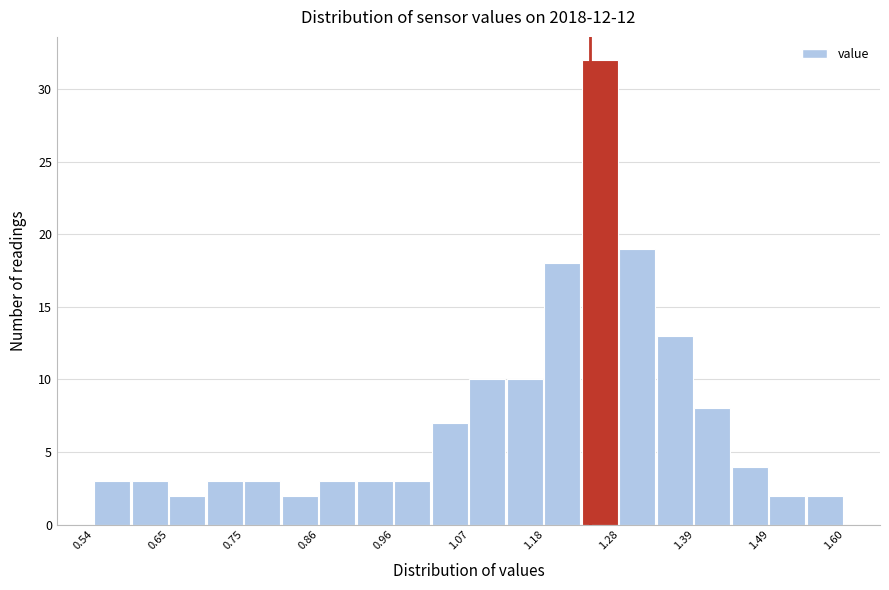

Around what value on the x-axis is the tallest bar? Give the approximate position of its centre, as read against the axis.

1.26